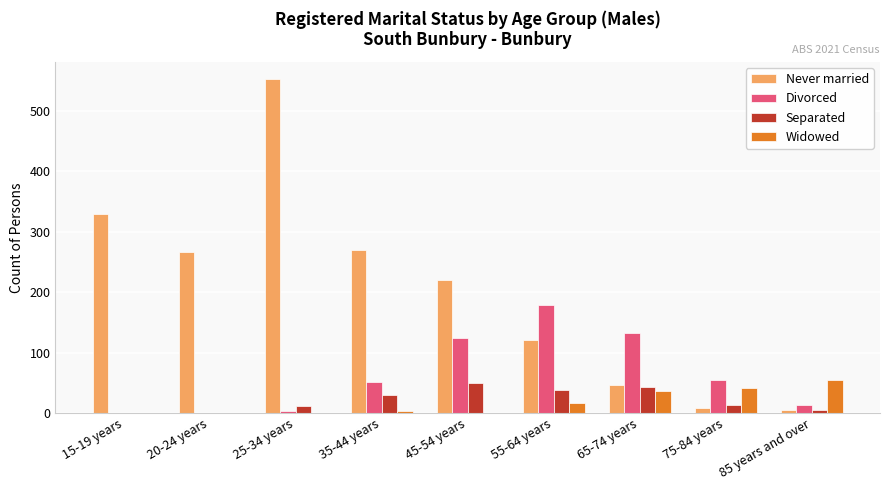

At which label does Separated first exceed 13?

35-44 years